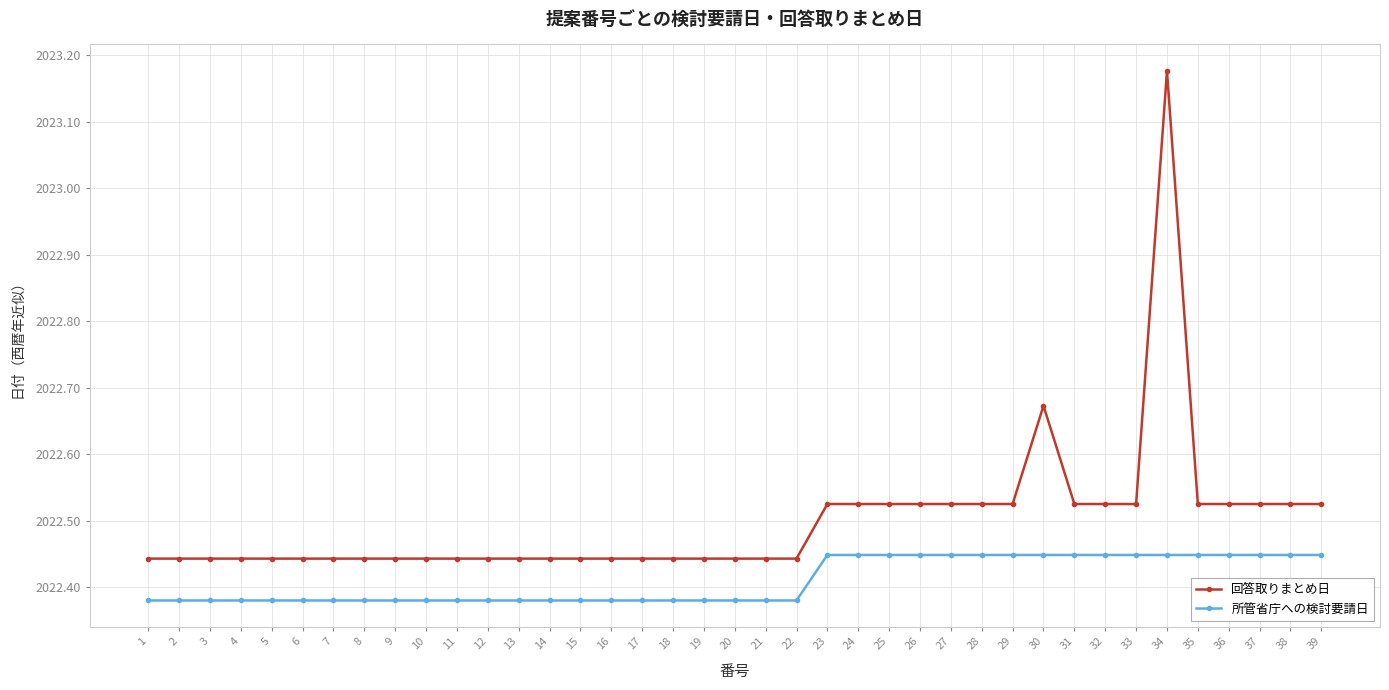

What is the total value across all series at 28?

4045.0